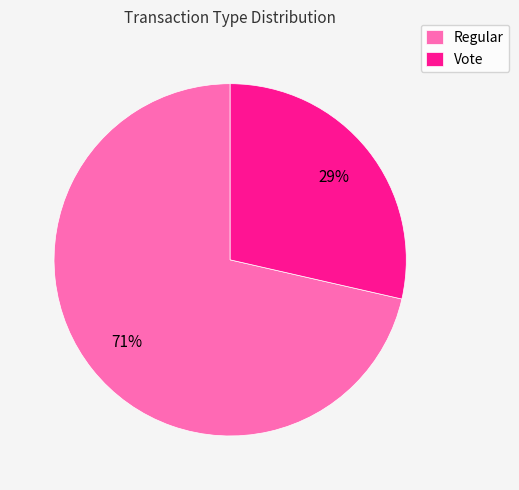

To the nearest percent, what portion does Regular represent?

71%